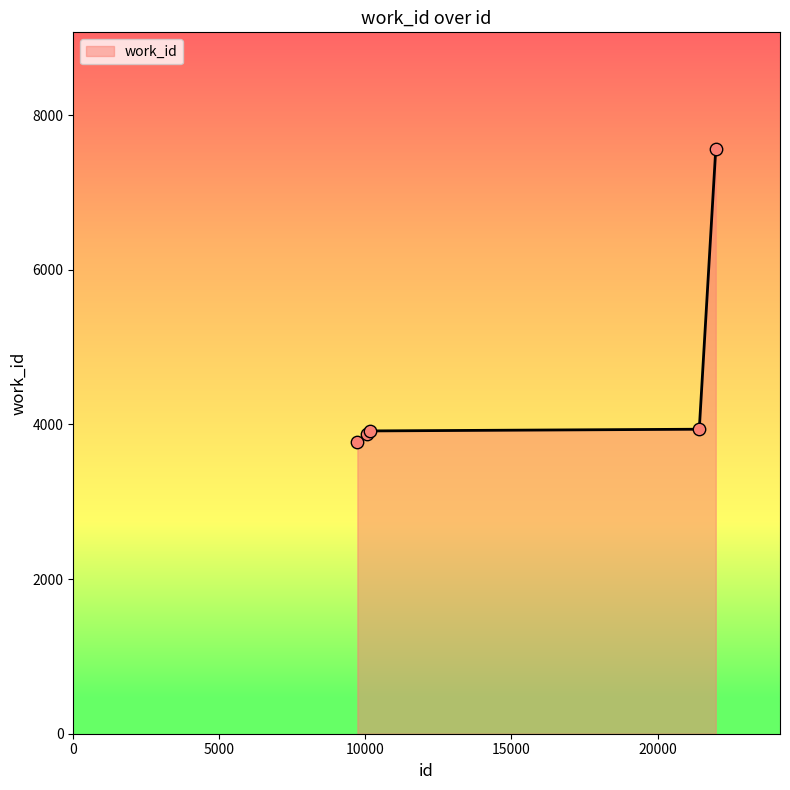

What is the difference between the maximum and minimum values?

3787